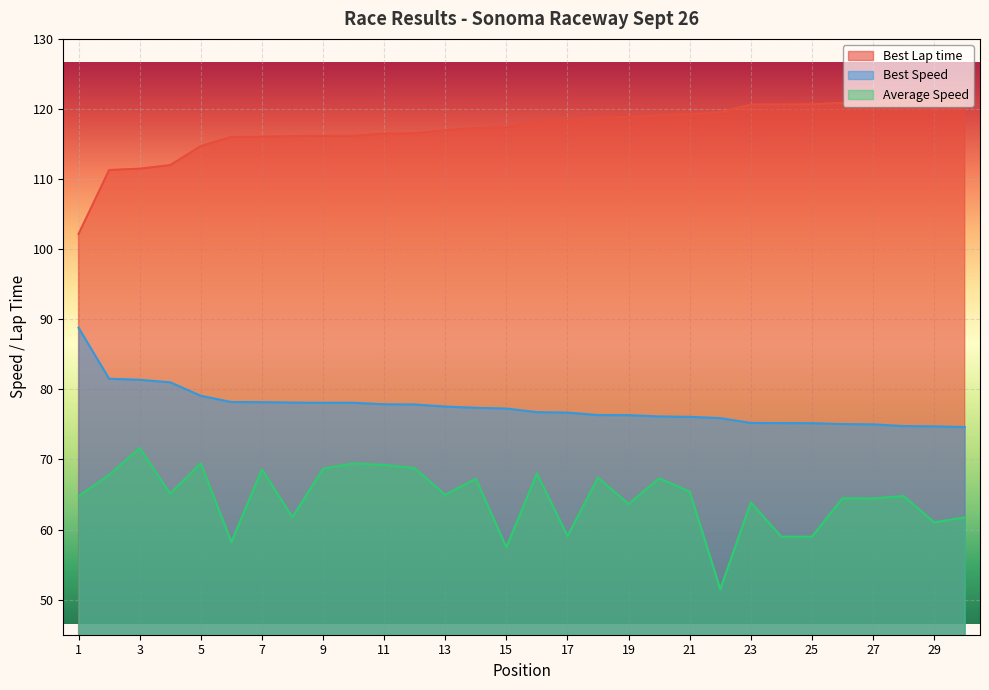

What is the difference between the highest and lowest values at 22?

68.0